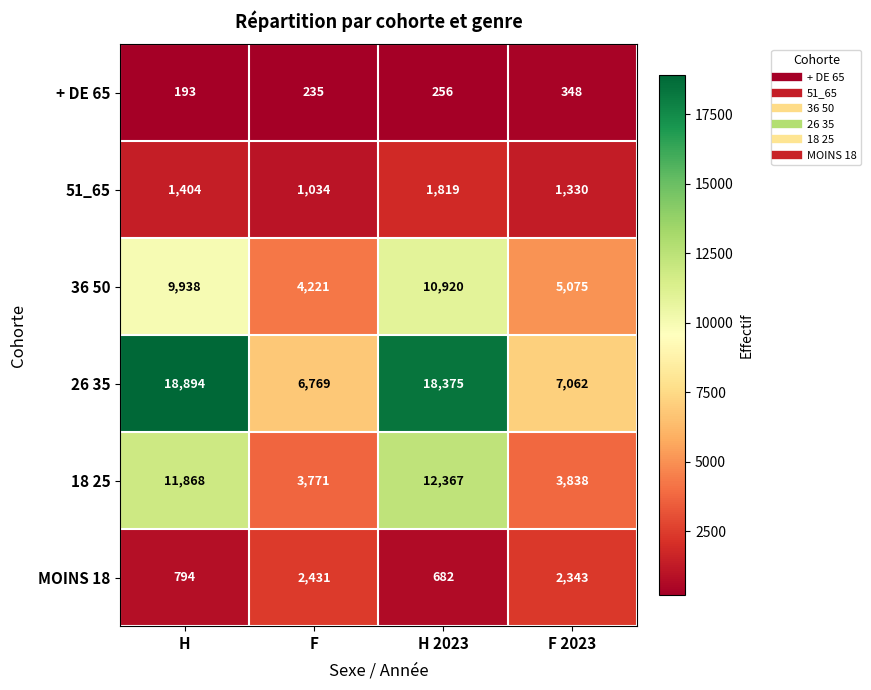

What is the difference between the maximum and second lowest values in the + DE 65 series?

113